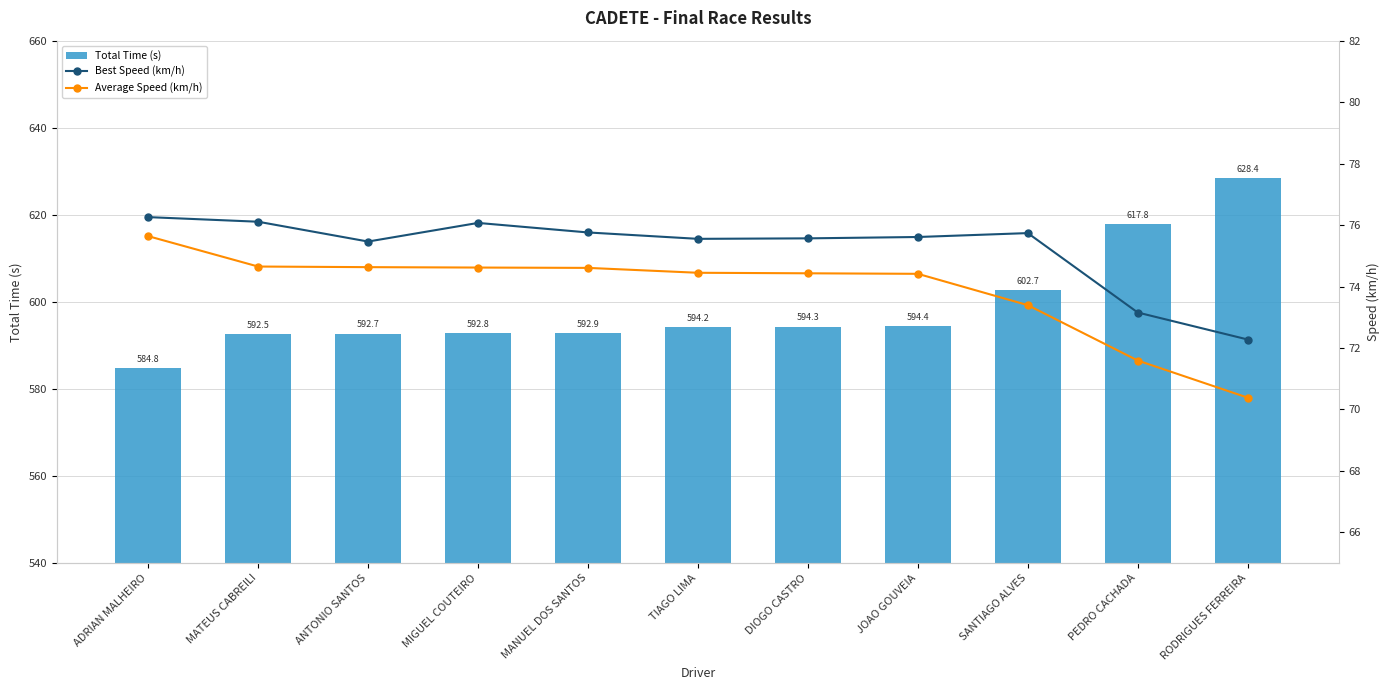

What is the total value across all series at RODRIGUES FERREIRA?

771.1